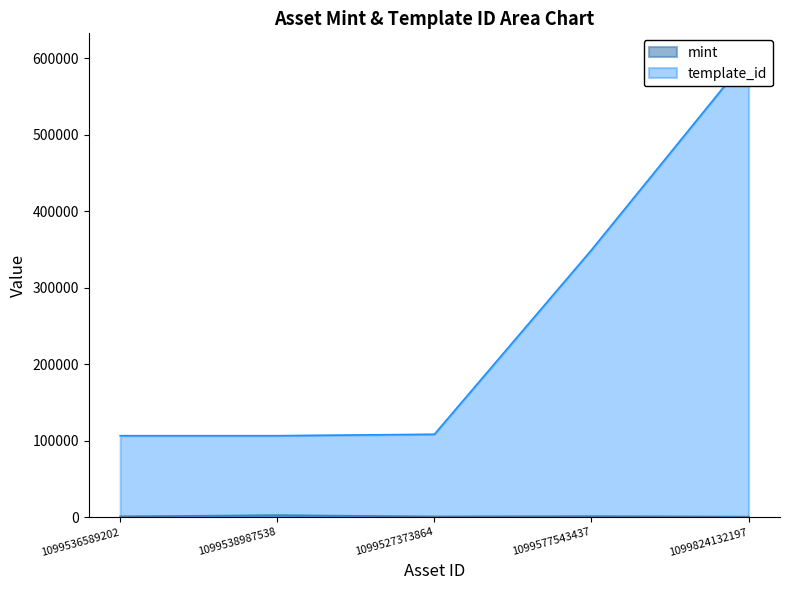

Which series has the largest total across all categories?

template_id